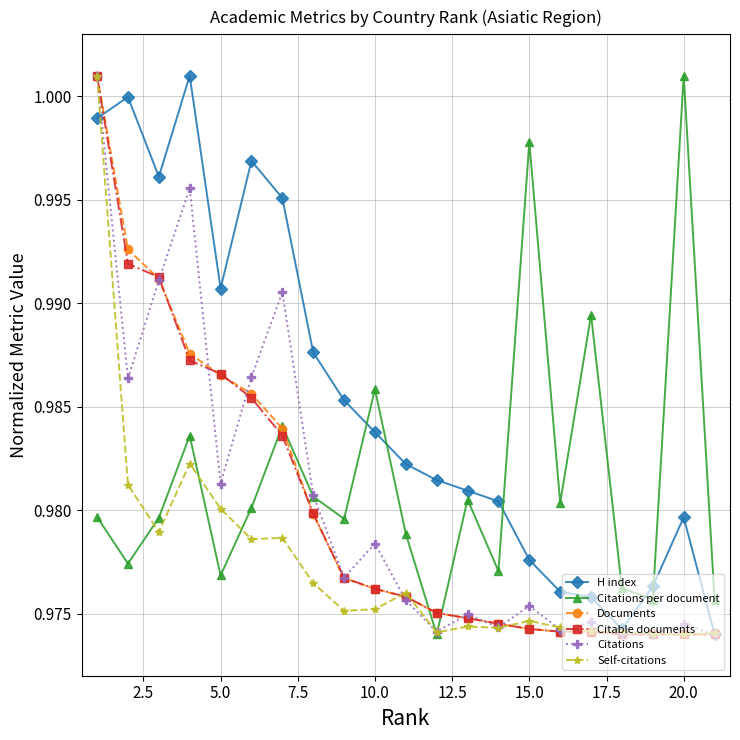

Which series has the largest total across all categories?

H index